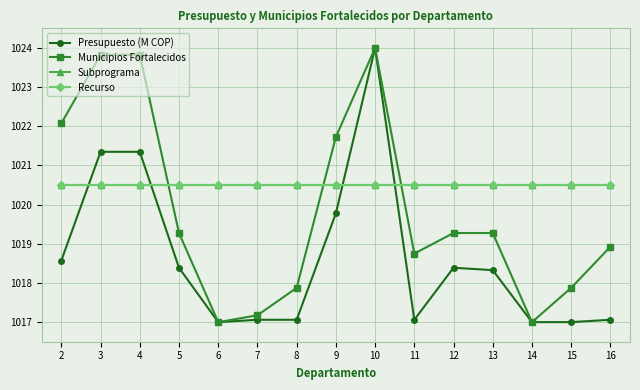

Is it true that Presupuesto (M COP) equals 1017.1 at 11?

True